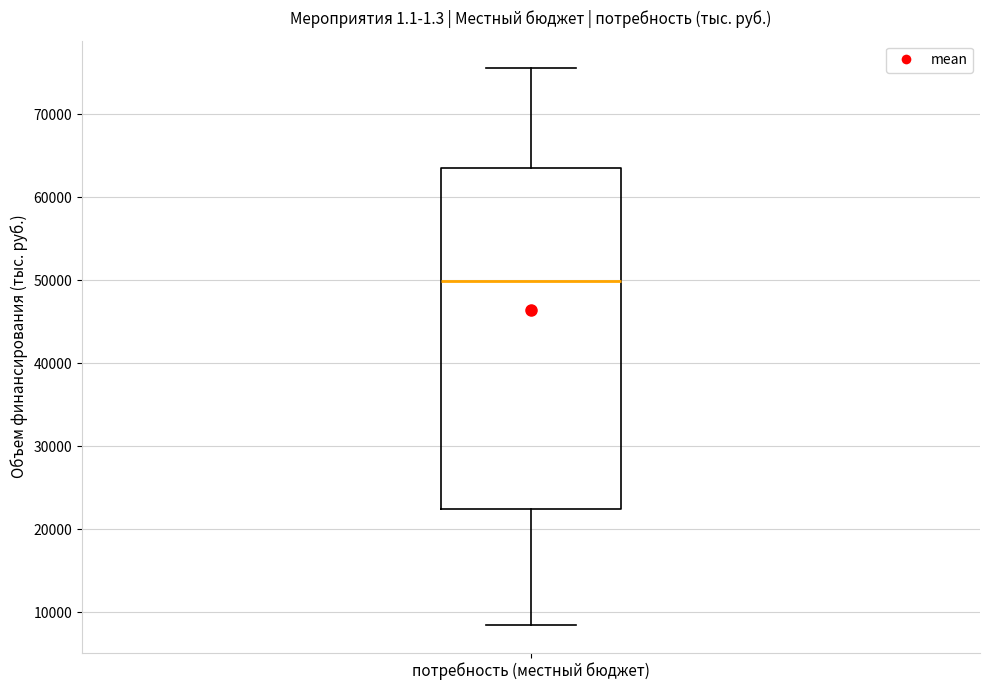

Read this box plot against the y-axis: the position of the median line, the range covered by the box, and the ends of both whiskers. The values are not printed on the chart, so give them approximately, as read against the axis.

median 50000, box 22000 to 64000, whiskers 8000 to 75000